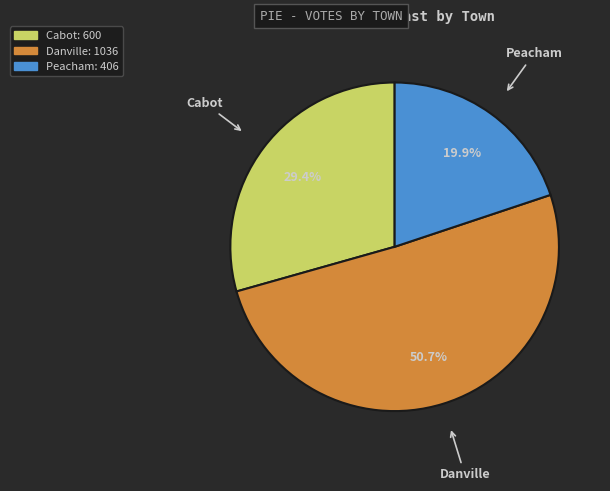

Rank the categories by value from lowest to highest.

Peacham, Cabot, Danville